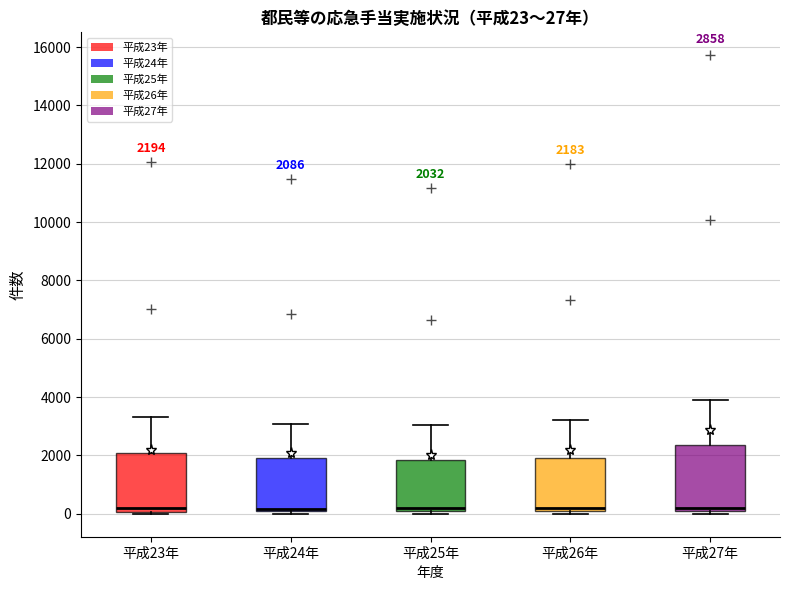

Comparing the boxes themselves (not the whiskers), which one is the tallest?

平成27年